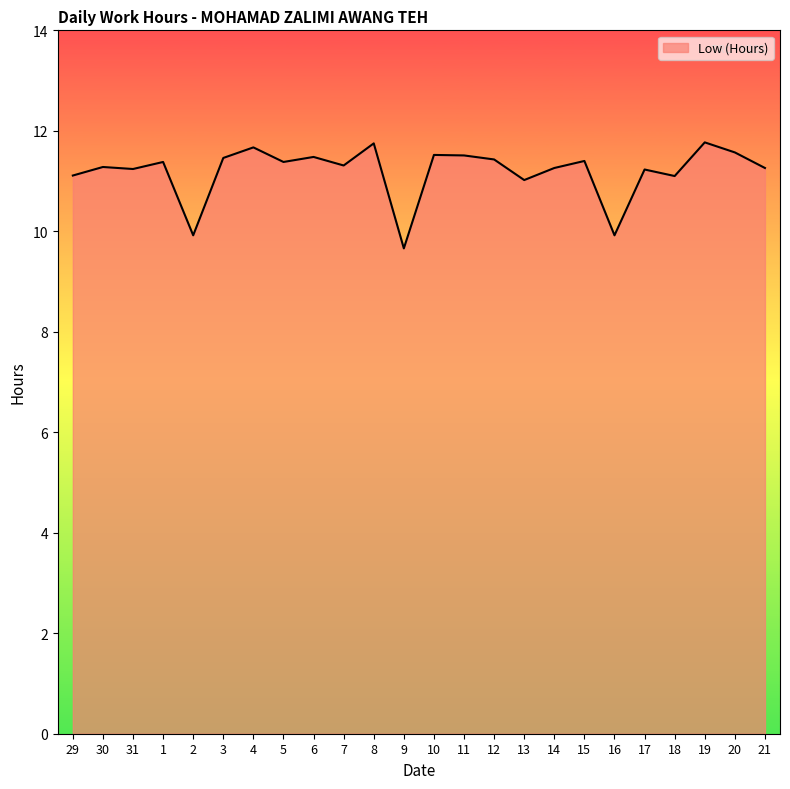

The chart shows a value of 16.3 at 1. True or false?

False